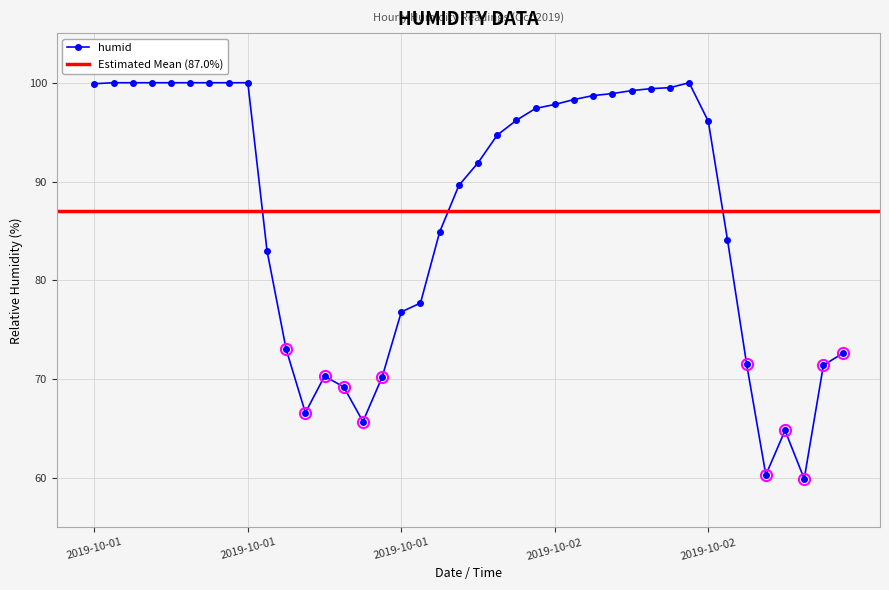

How many points are lower than both their immediate neighbors (excluding endpoints)?

4